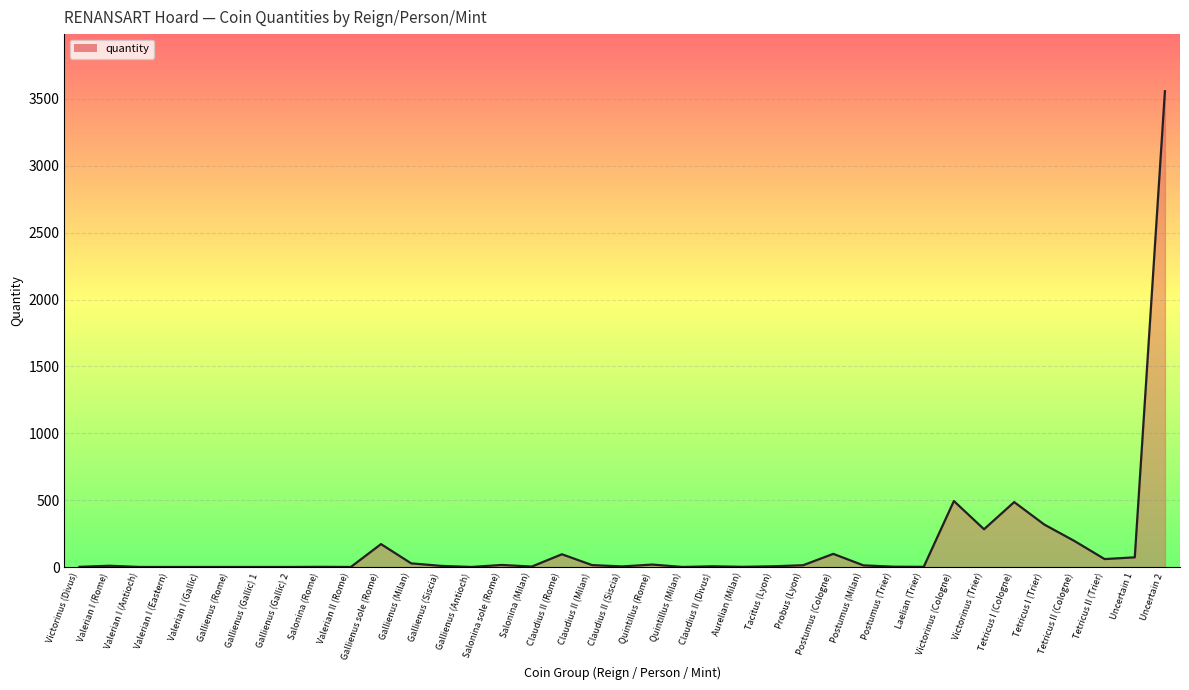

What is the greatest value displayed?

3557